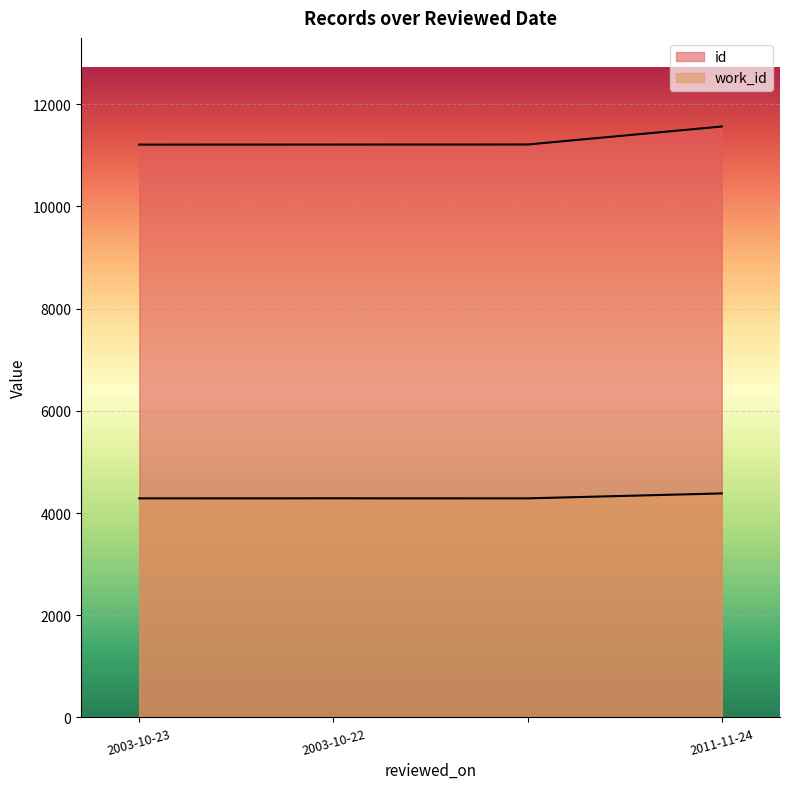

Which series has the widest spread of values?

id